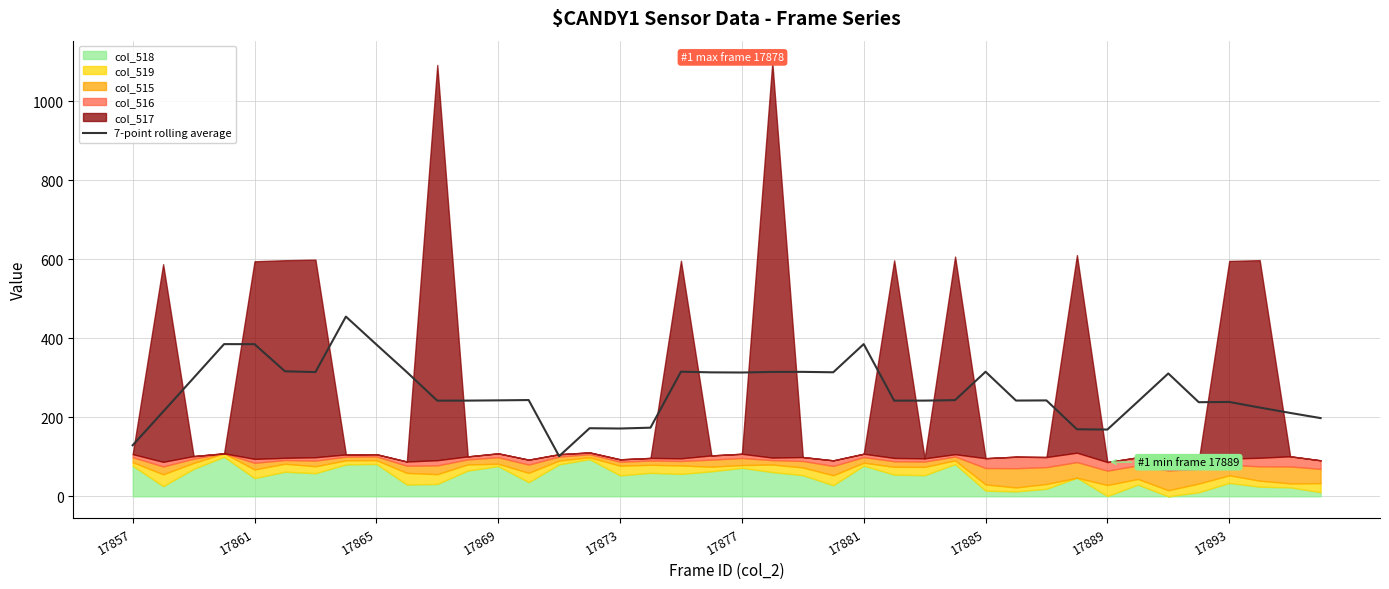

What is the average value?

264.6